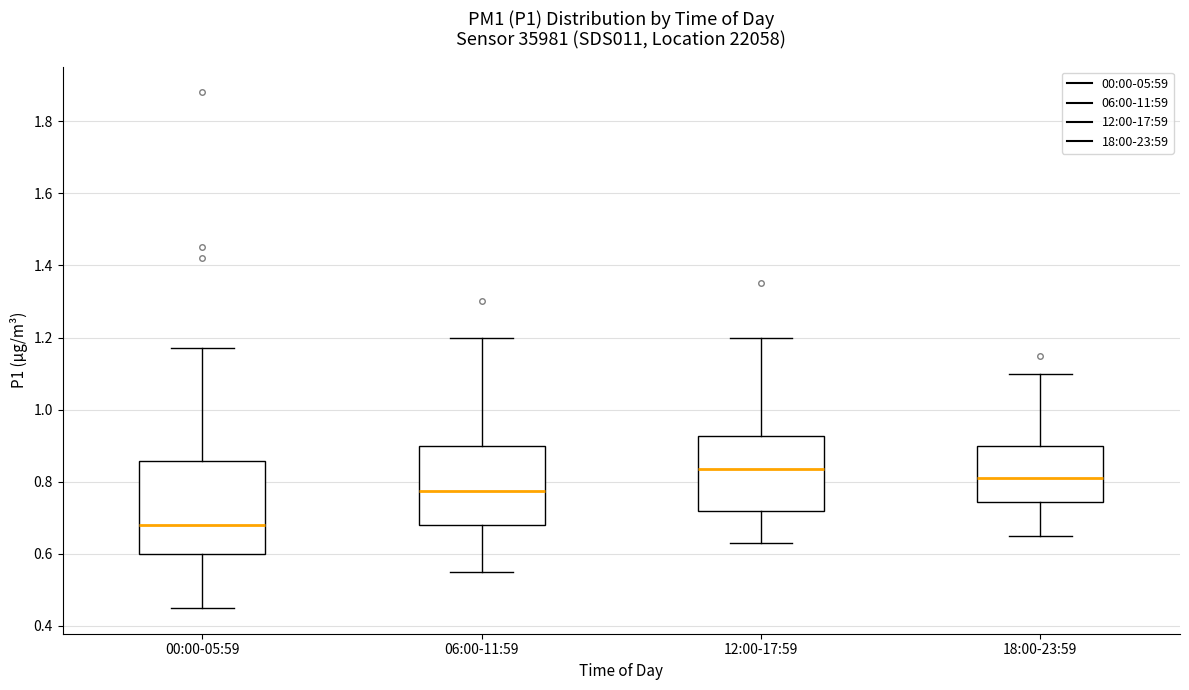

Reading left to right, read every box against the y-axis: the position of its median line, the range the box covers, and the ends of its whiskers. The values are not printed on the chart, so give them approximately, as read against the axis.

00:00-05:59: median 0.68, box 0.60 to 0.86, whiskers 0.46 to 1.18
06:00-11:59: median 0.78, box 0.68 to 0.90, whiskers 0.56 to 1.20
12:00-17:59: median 0.84, box 0.72 to 0.92, whiskers 0.64 to 1.20
18:00-23:59: median 0.82, box 0.74 to 0.90, whiskers 0.66 to 1.10